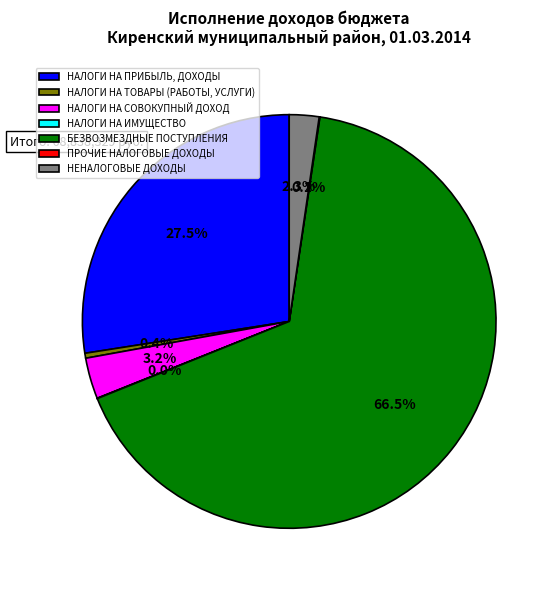

Which category accounts for the majority?

БЕЗВОЗМЕЗДНЫЕ ПОСТУПЛЕНИЯ